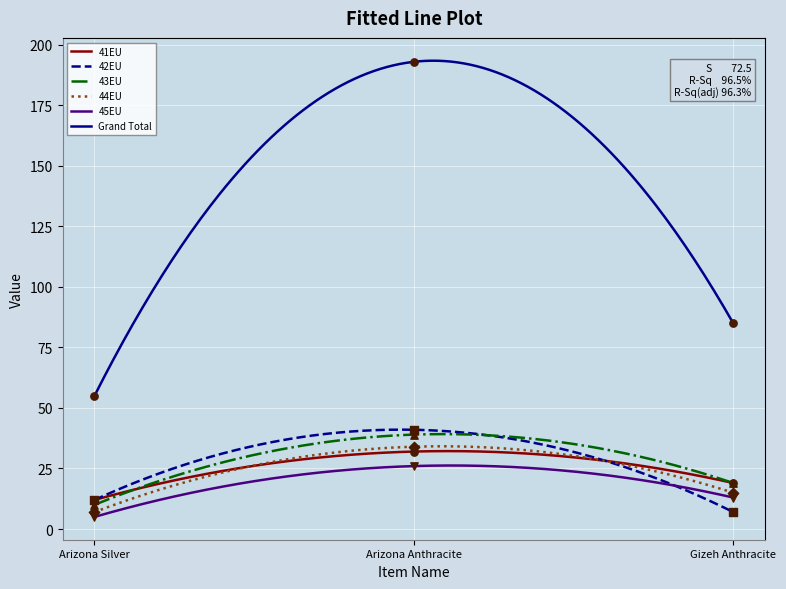

Which series has the largest Y range (max minus min)?

Grand Total